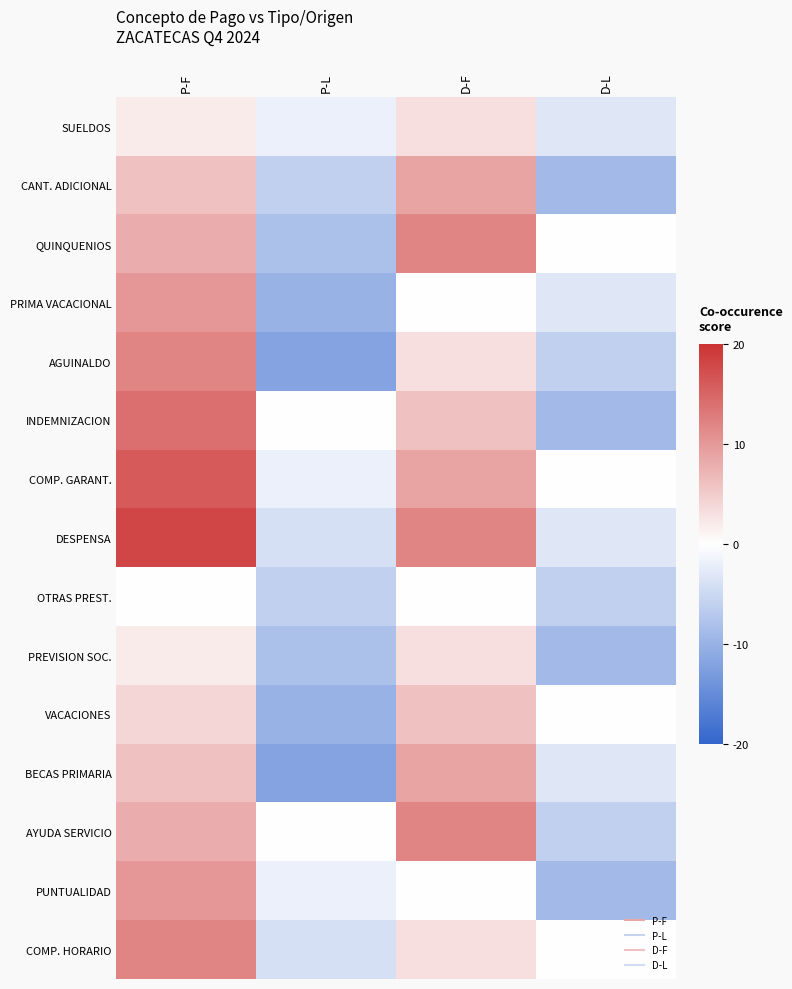

List the series in order of their peak value, highest first.

DESPENSA, COMP. GARANT., INDEMNIZACION, QUINQUENIOS, AGUINALDO, AYUDA SERVICIO, COMP. HORARIO, PRIMA VACACIONAL, PUNTUALIDAD, CANT. ADICIONAL, BECAS PRIMARIA, VACACIONES, SUELDOS, PREVISION SOC., OTRAS PREST.